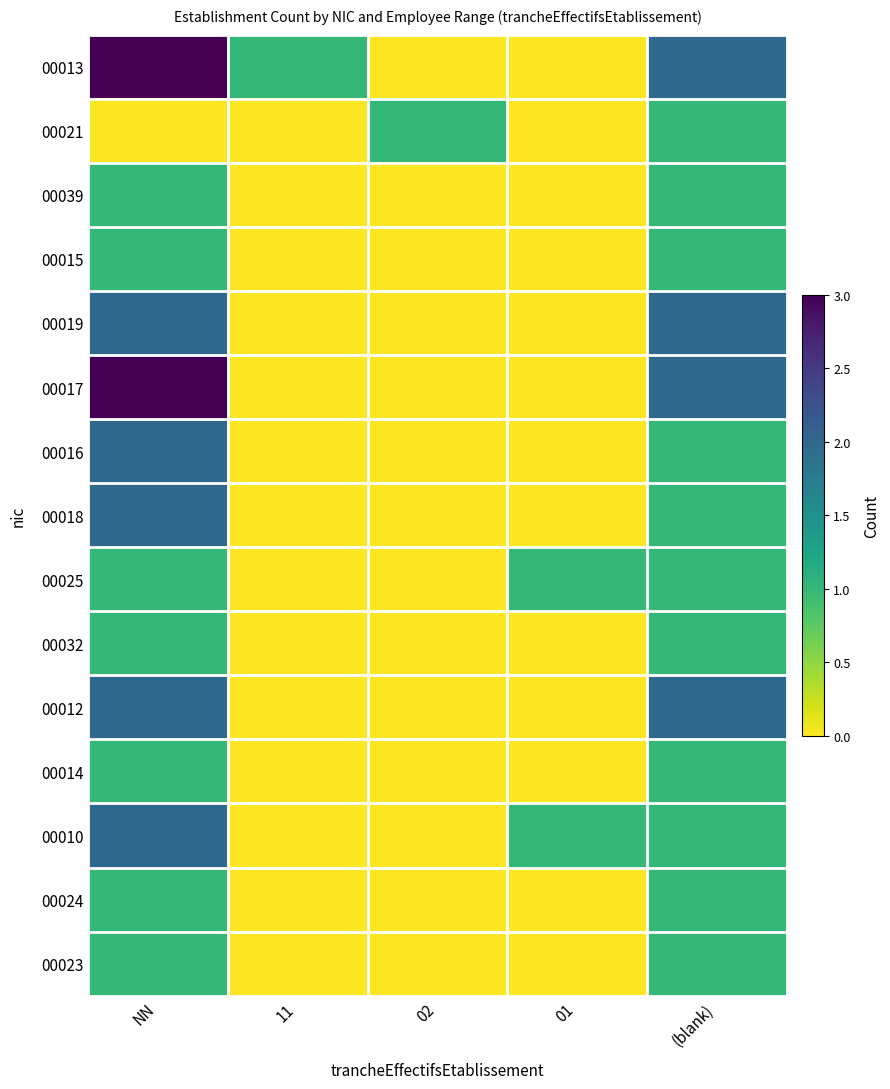

What is the total value across all series at (blank)?

19